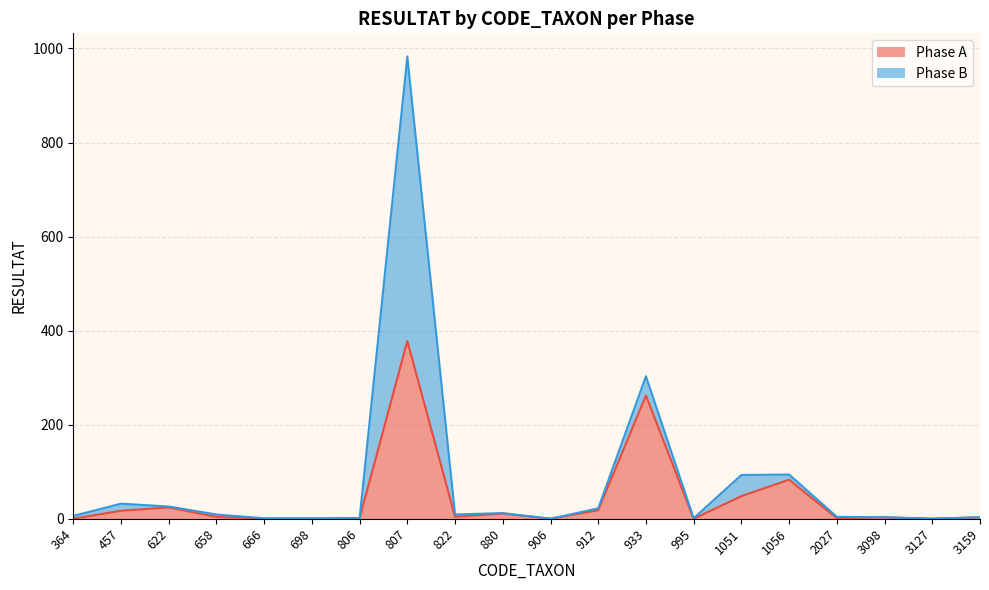

How many values are above zero?

14